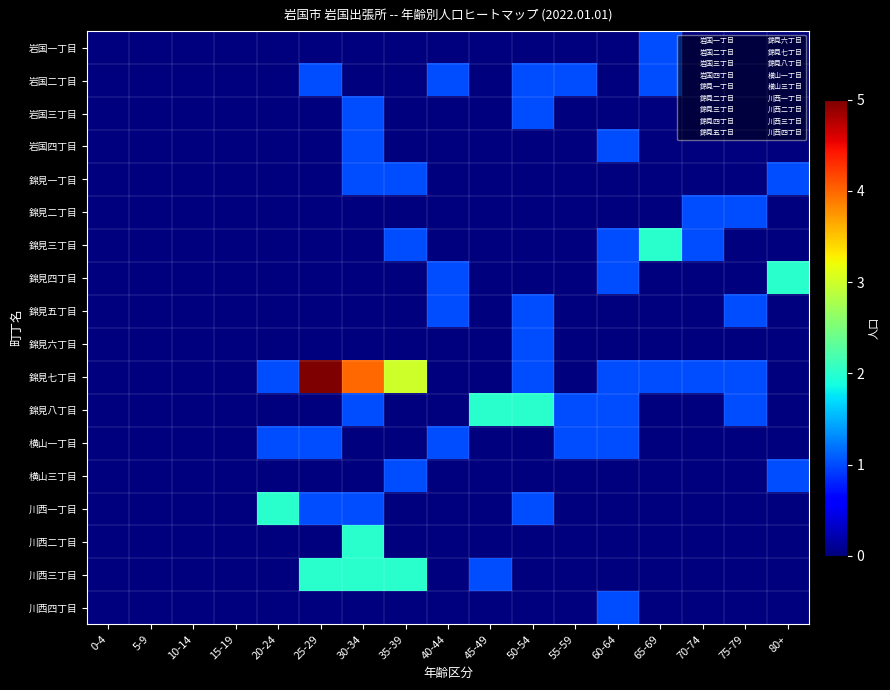

Which series has the largest total across all categories?

錦見七丁目